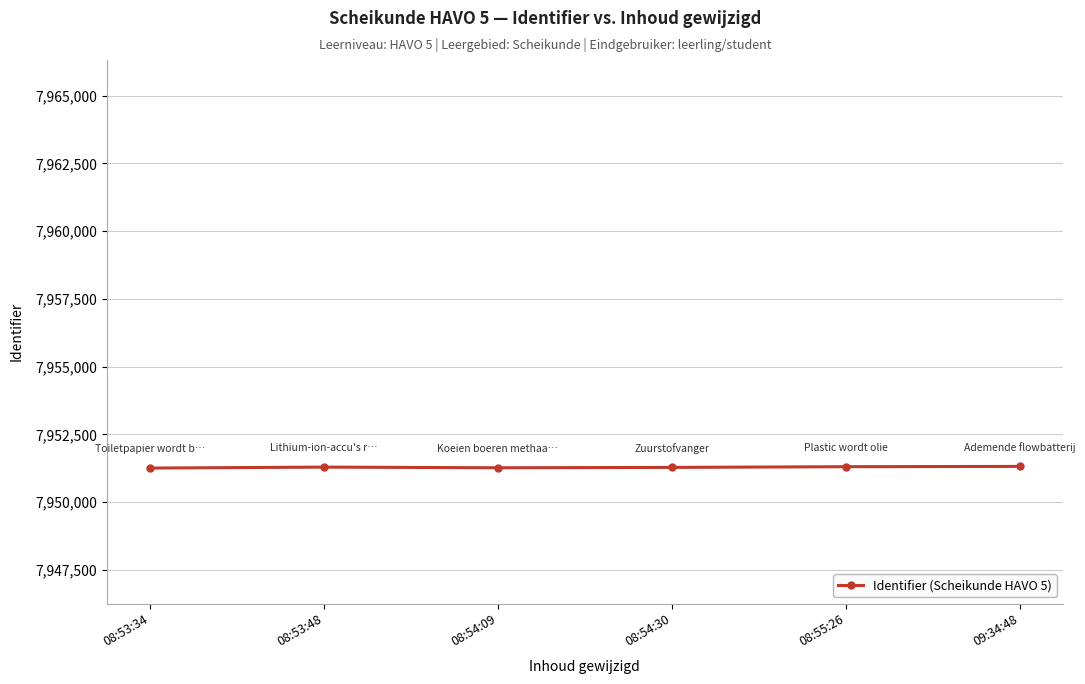

What is the label of the 4th point from the right?

08:54:09